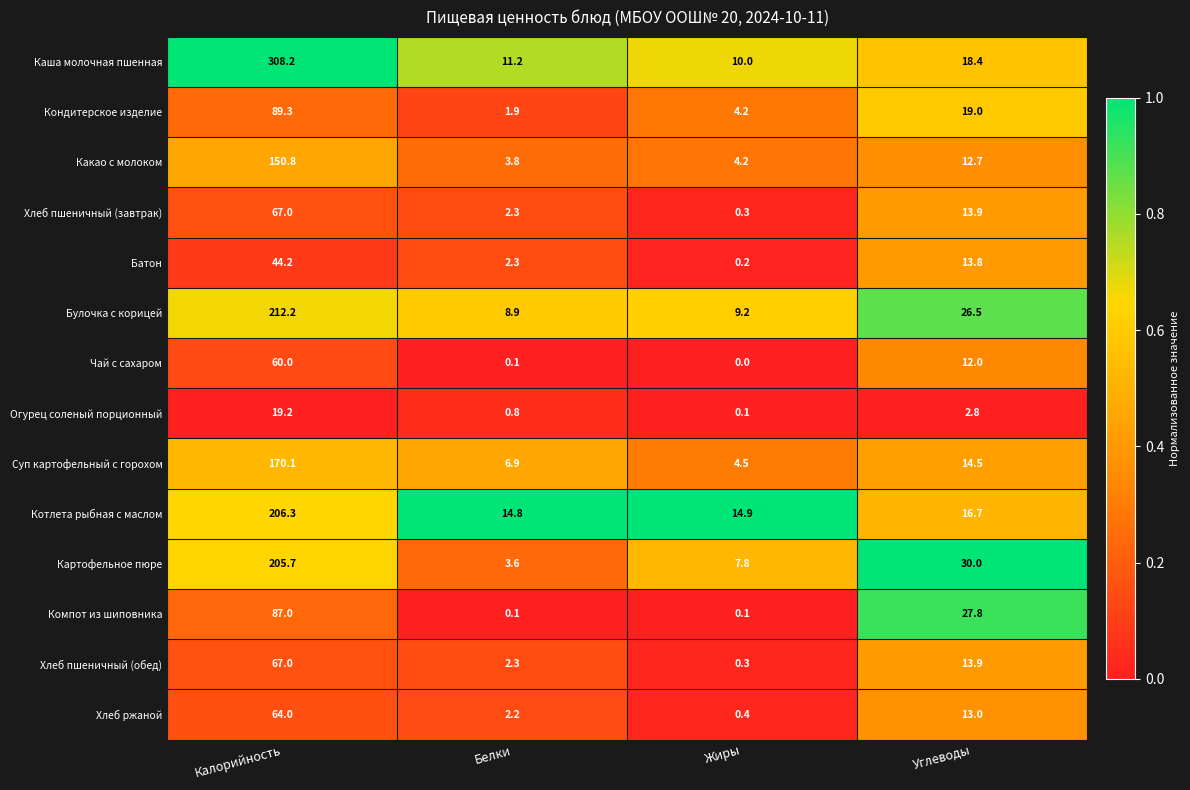

At which label does Хлеб пшеничный (обед) first exceed 13?

Калорийность